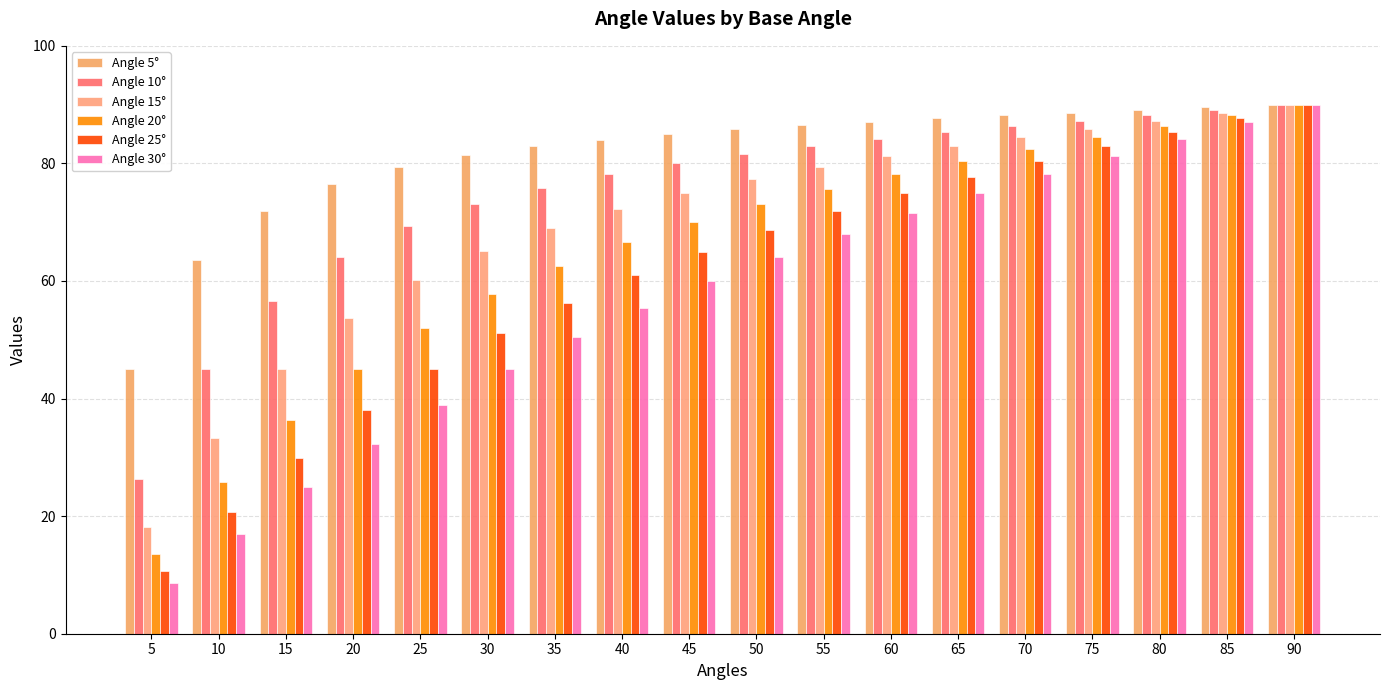

What value does the Angle 30° series have at 50?

64.2